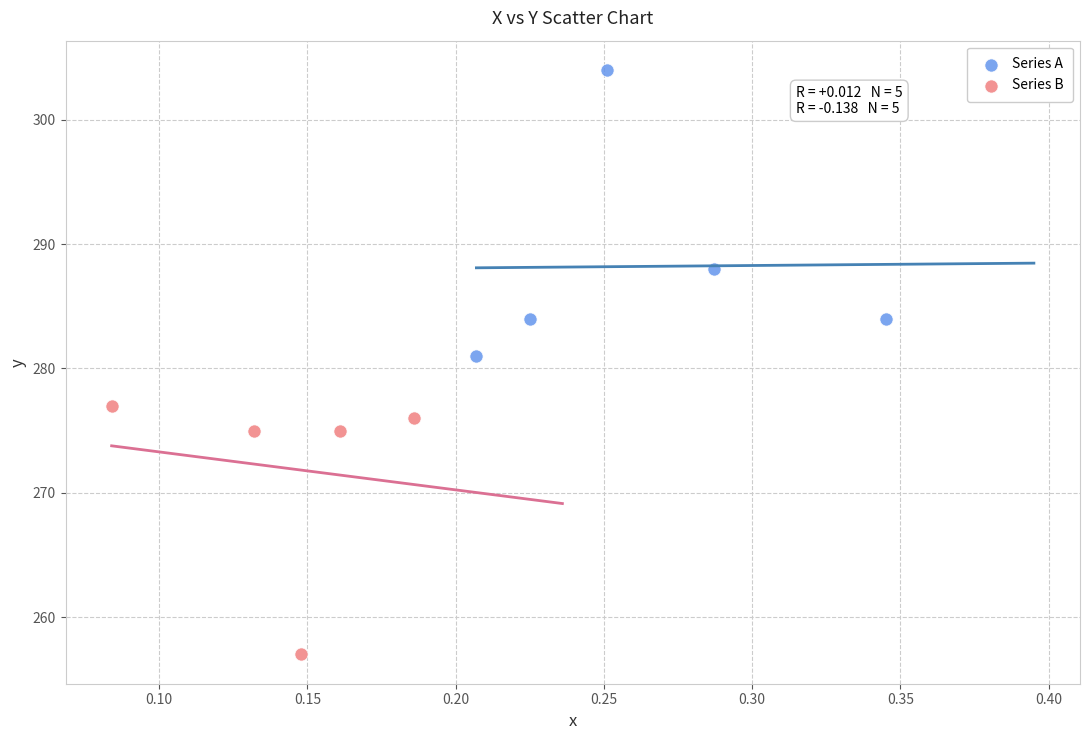

What are all the series names shown in the legend?

Series A, Series B